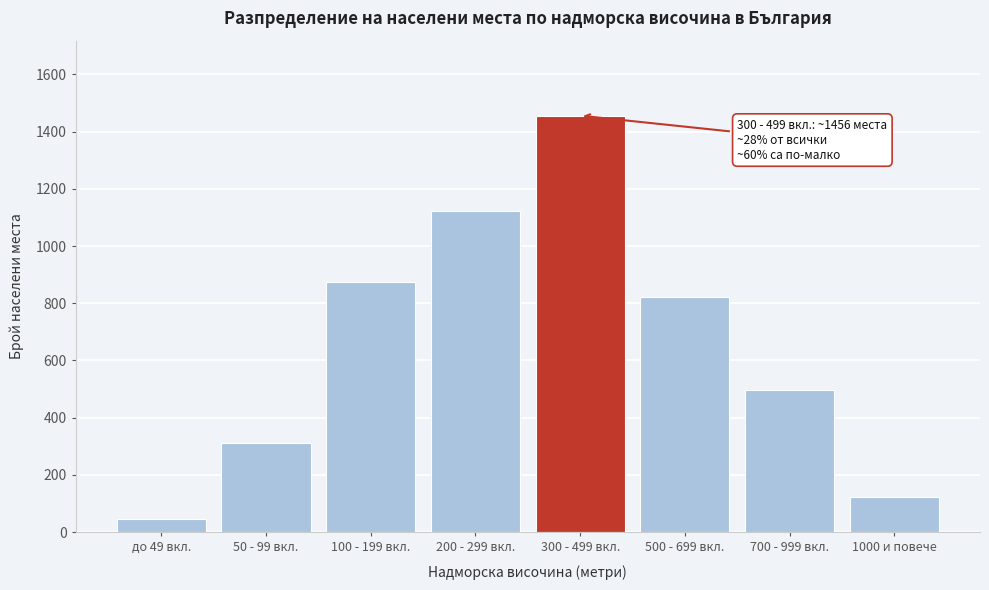

Reading right to left, what are all the values shown in this chart?

1000 и повече=123	700 - 999 вкл.=498	500 - 699 вкл.=823	300 - 499 вкл.=1456	200 - 299 вкл.=1124	100 - 199 вкл.=876	50 - 99 вкл.=312	до 49 вкл.=47